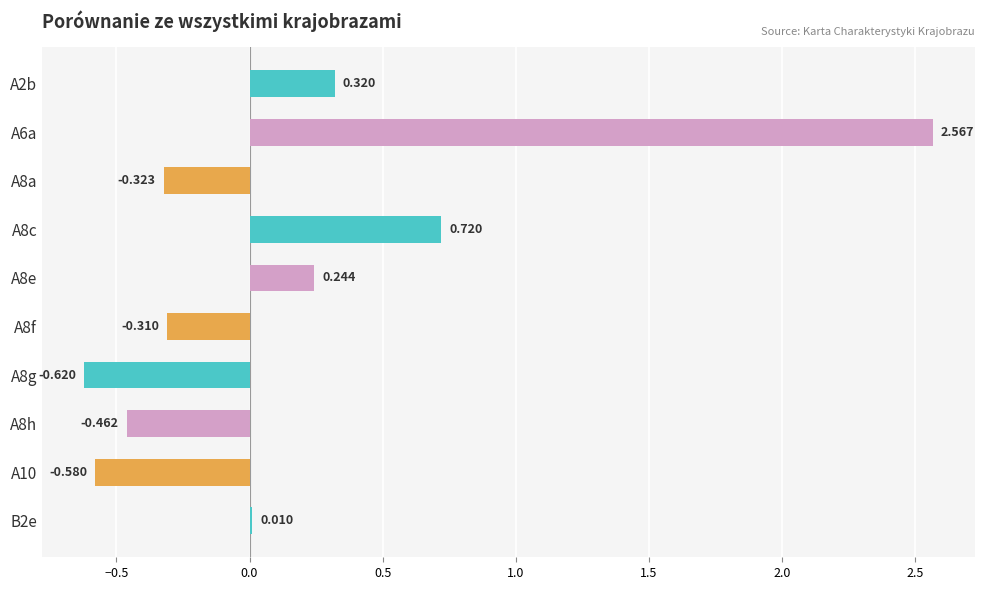

How many categories are shown in the chart?

10